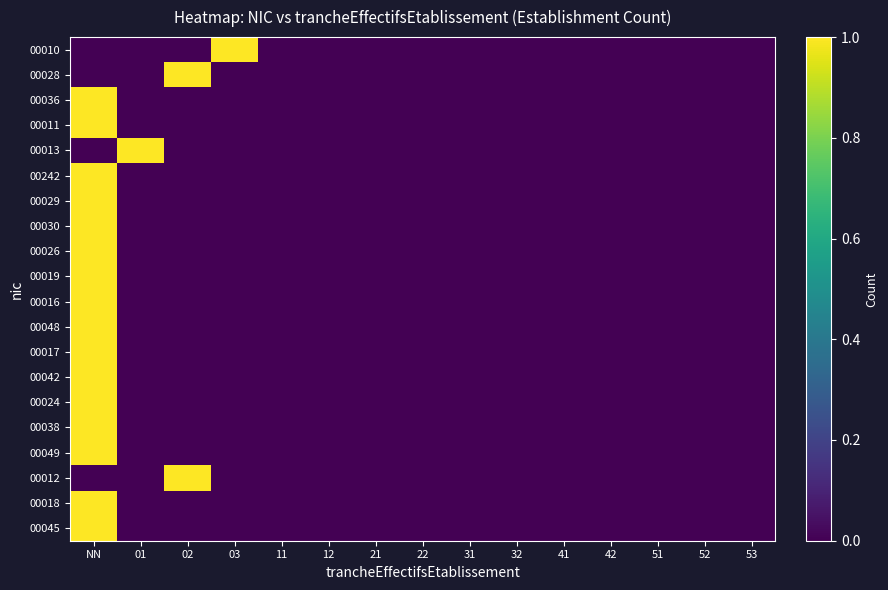

Reading right to left, what are all the values shown in this chart?

00010: 53=0	52=0	51=0	42=0	41=0	32=0	31=0	22=0	21=0	12=0	11=0	03=1	02=0	01=0	NN=0
00028: 53=0	52=0	51=0	42=0	41=0	32=0	31=0	22=0	21=0	12=0	11=0	03=0	02=1	01=0	NN=0
00036: 53=0	52=0	51=0	42=0	41=0	32=0	31=0	22=0	21=0	12=0	11=0	03=0	02=0	01=0	NN=1
00011: 53=0	52=0	51=0	42=0	41=0	32=0	31=0	22=0	21=0	12=0	11=0	03=0	02=0	01=0	NN=1
00013: 53=0	52=0	51=0	42=0	41=0	32=0	31=0	22=0	21=0	12=0	11=0	03=0	02=0	01=1	NN=0
00242: 53=0	52=0	51=0	42=0	41=0	32=0	31=0	22=0	21=0	12=0	11=0	03=0	02=0	01=0	NN=1
00029: 53=0	52=0	51=0	42=0	41=0	32=0	31=0	22=0	21=0	12=0	11=0	03=0	02=0	01=0	NN=1
00030: 53=0	52=0	51=0	42=0	41=0	32=0	31=0	22=0	21=0	12=0	11=0	03=0	02=0	01=0	NN=1
00026: 53=0	52=0	51=0	42=0	41=0	32=0	31=0	22=0	21=0	12=0	11=0	03=0	02=0	01=0	NN=1
00019: 53=0	52=0	51=0	42=0	41=0	32=0	31=0	22=0	21=0	12=0	11=0	03=0	02=0	01=0	NN=1
00016: 53=0	52=0	51=0	42=0	41=0	32=0	31=0	22=0	21=0	12=0	11=0	03=0	02=0	01=0	NN=1
00048: 53=0	52=0	51=0	42=0	41=0	32=0	31=0	22=0	21=0	12=0	11=0	03=0	02=0	01=0	NN=1
00017: 53=0	52=0	51=0	42=0	41=0	32=0	31=0	22=0	21=0	12=0	11=0	03=0	02=0	01=0	NN=1
00042: 53=0	52=0	51=0	42=0	41=0	32=0	31=0	22=0	21=0	12=0	11=0	03=0	02=0	01=0	NN=1
00024: 53=0	52=0	51=0	42=0	41=0	32=0	31=0	22=0	21=0	12=0	11=0	03=0	02=0	01=0	NN=1
00038: 53=0	52=0	51=0	42=0	41=0	32=0	31=0	22=0	21=0	12=0	11=0	03=0	02=0	01=0	NN=1
00049: 53=0	52=0	51=0	42=0	41=0	32=0	31=0	22=0	21=0	12=0	11=0	03=0	02=0	01=0	NN=1
00012: 53=0	52=0	51=0	42=0	41=0	32=0	31=0	22=0	21=0	12=0	11=0	03=0	02=1	01=0	NN=0
00018: 53=0	52=0	51=0	42=0	41=0	32=0	31=0	22=0	21=0	12=0	11=0	03=0	02=0	01=0	NN=1
00045: 53=0	52=0	51=0	42=0	41=0	32=0	31=0	22=0	21=0	12=0	11=0	03=0	02=0	01=0	NN=1